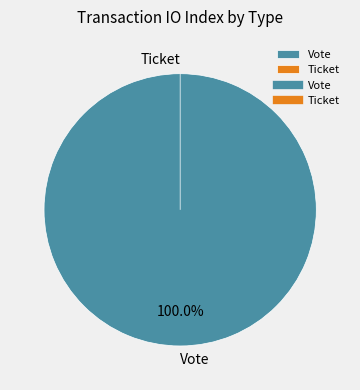

Which has a higher value, Ticket or Vote?

Vote